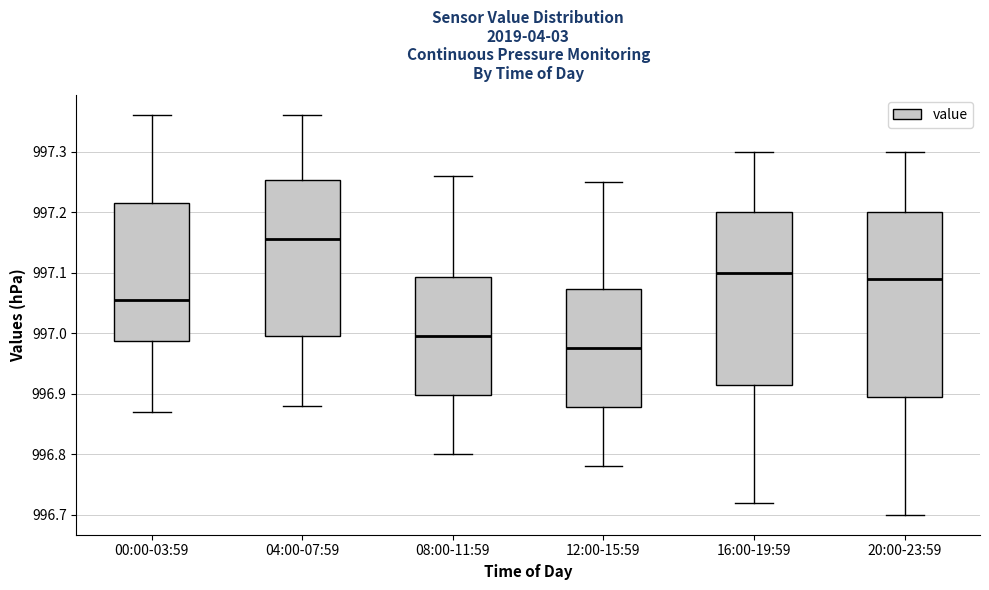

Where is the upper edge of the box for 16:00-19:59 on the y-axis? The values are not printed on the chart, so give them approximately, as read against the axis.

997.20